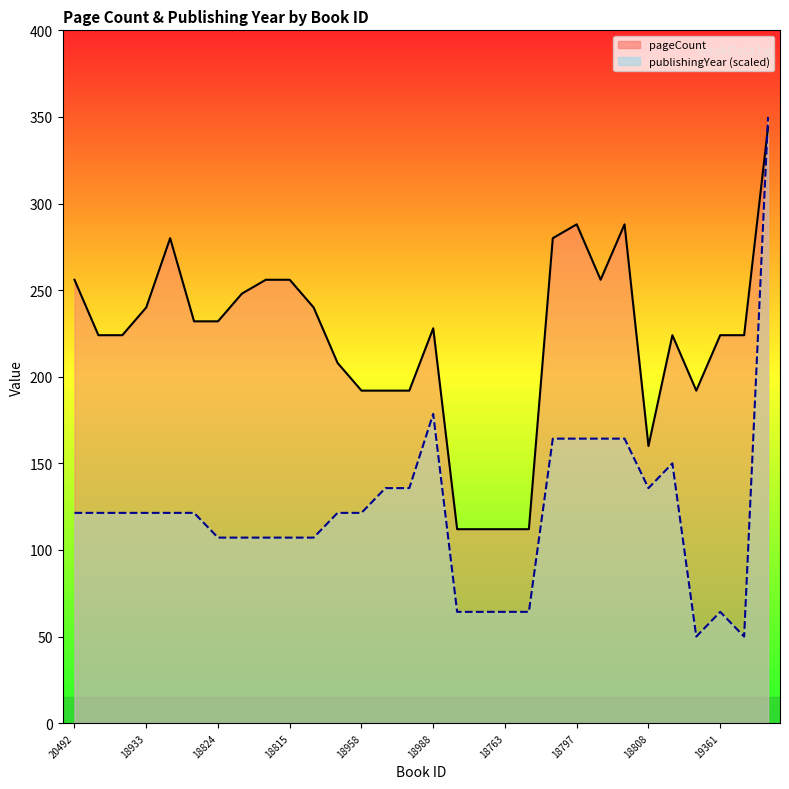

What position from the left is 18954?

12